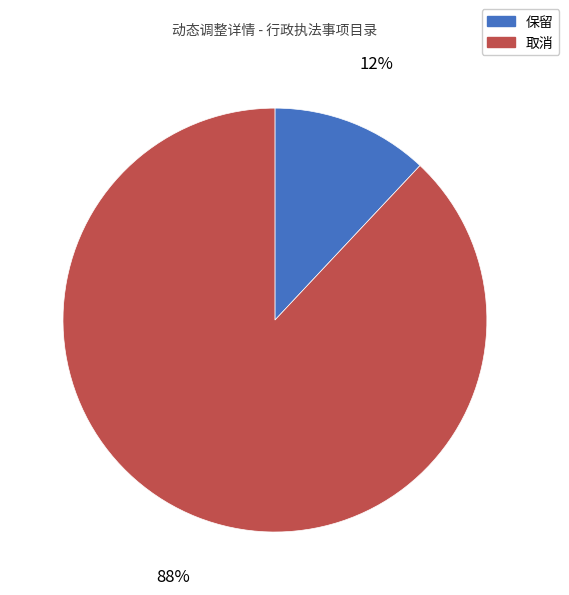

To the nearest percent, what is the average slice percentage?

50%